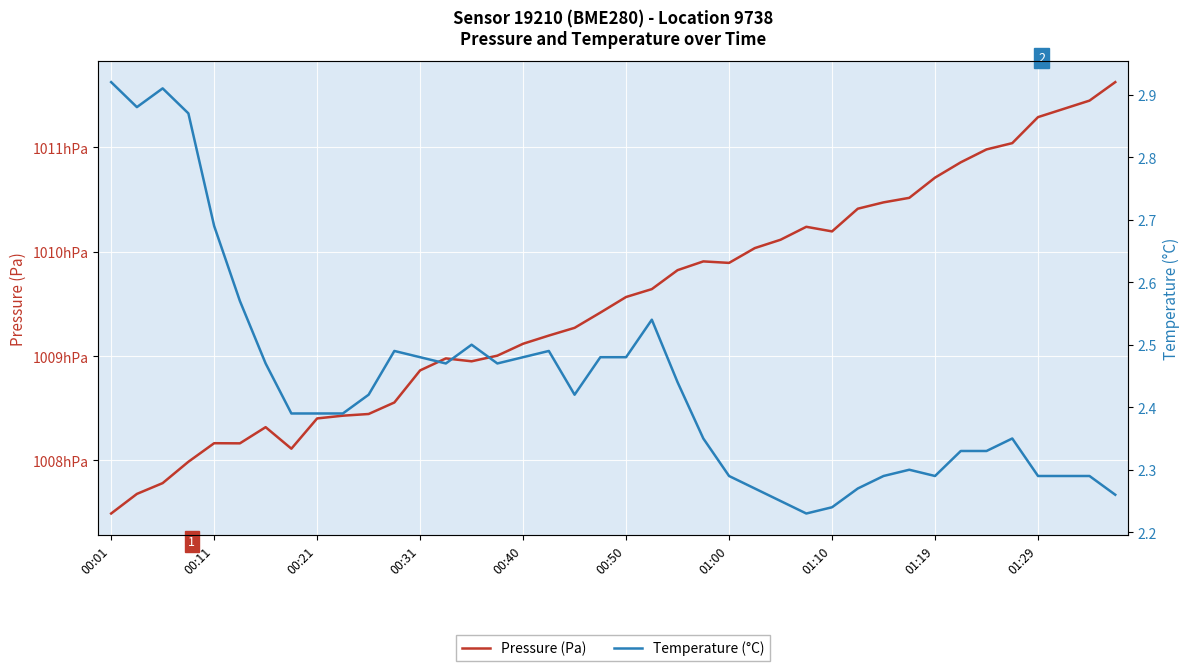

Does the chart display data point markers on the line(s)?

No